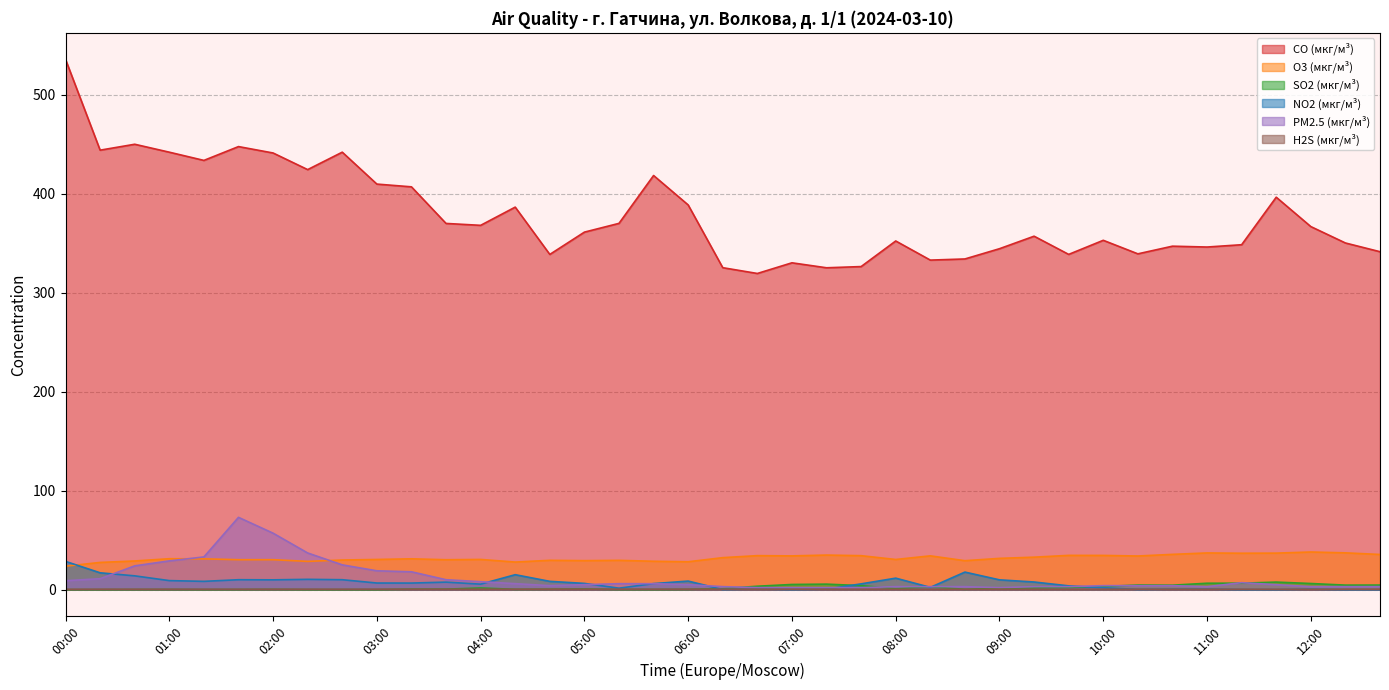

What is the total value across all series at 05:40?

459.4